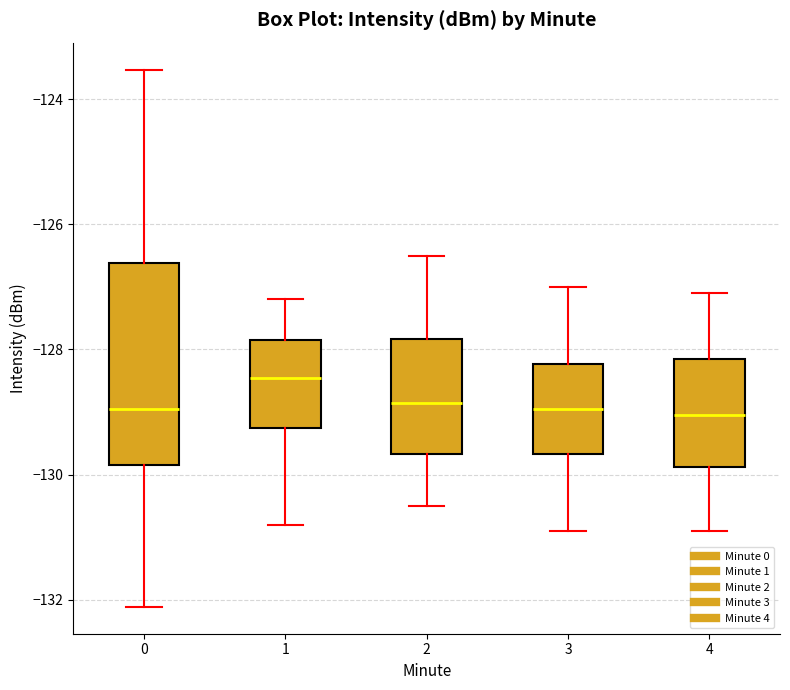

Where does the upper whisker of the box at x = 2 end on the y-axis? The values are not printed on the chart, so give them approximately, as read against the axis.

-126.4